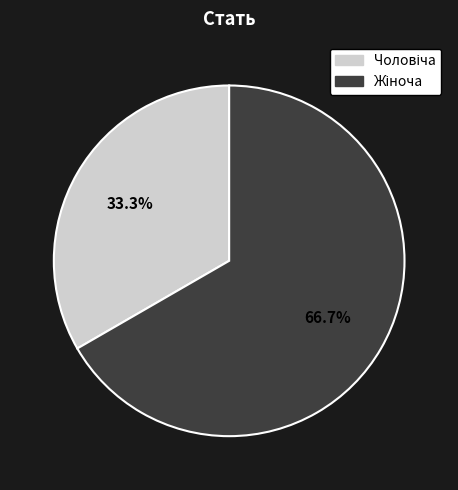

Is there any slice that represents more than half of the pie?

Yes